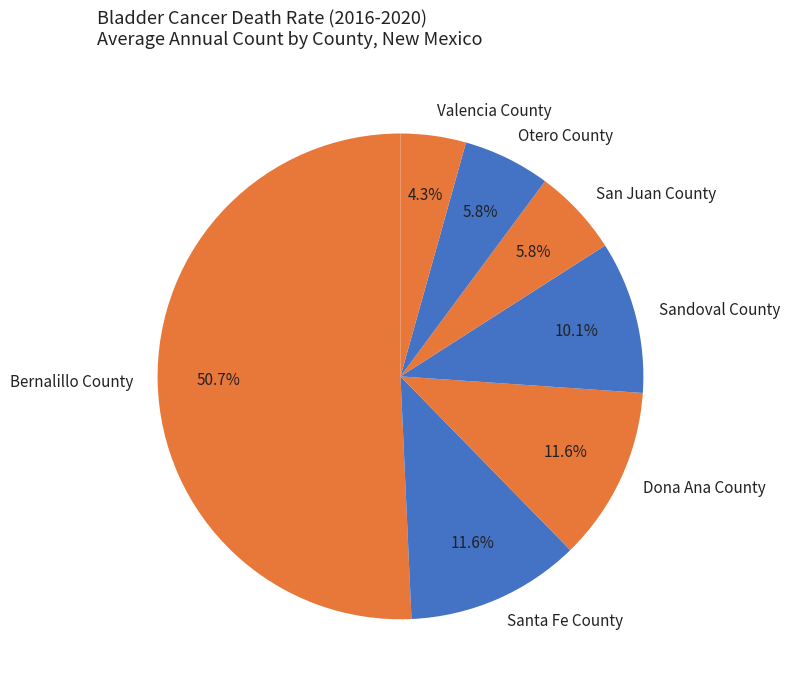

Is there a majority slice in this chart?

Yes